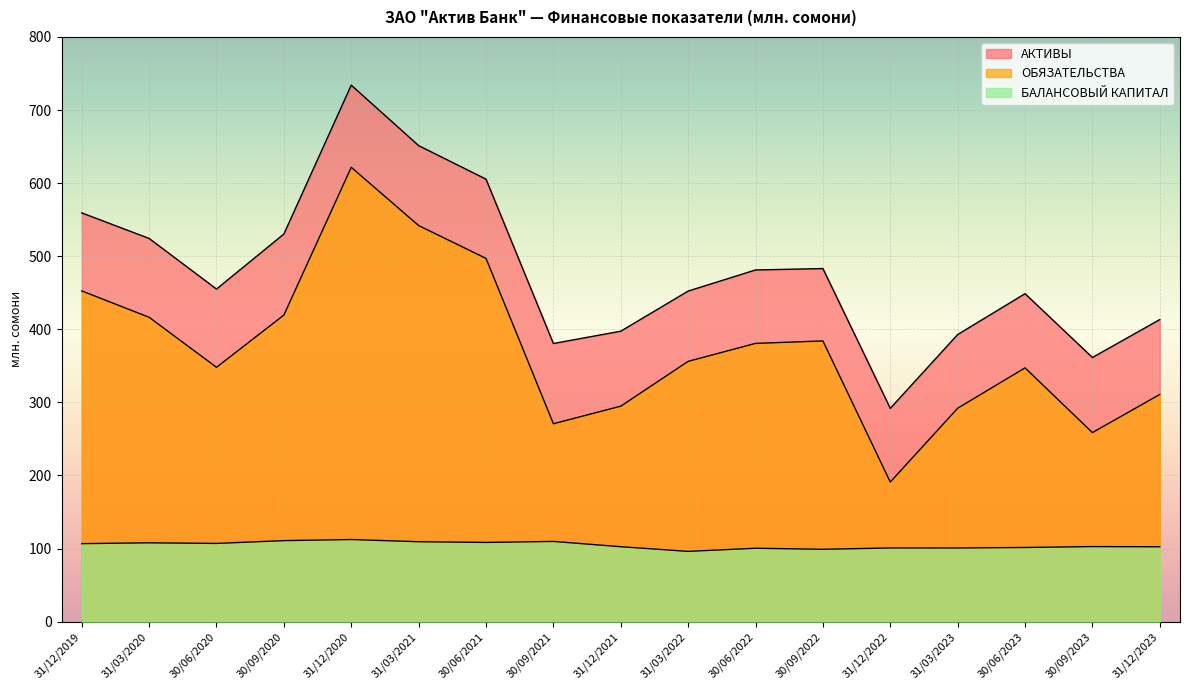

True or false: БАЛАНСОВЫЙ КАПИТАЛ has more than 0 points higher than both neighbors.

True